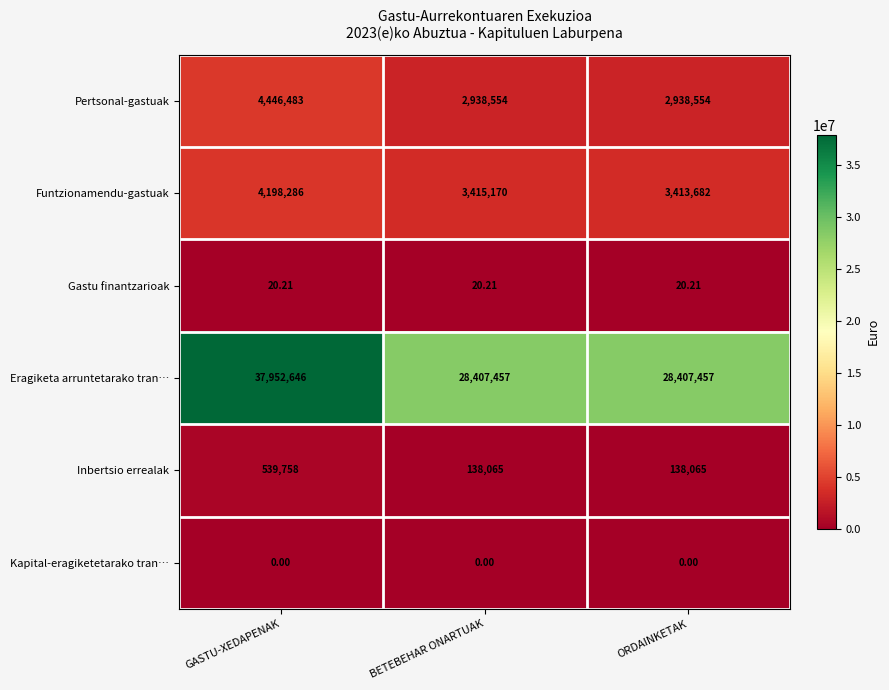

Is the value of Inbertsio errealak at GASTU-XEDAPENAK greater than the value of Eragiketa arruntetarako tran… at GASTU-XEDAPENAK?

No